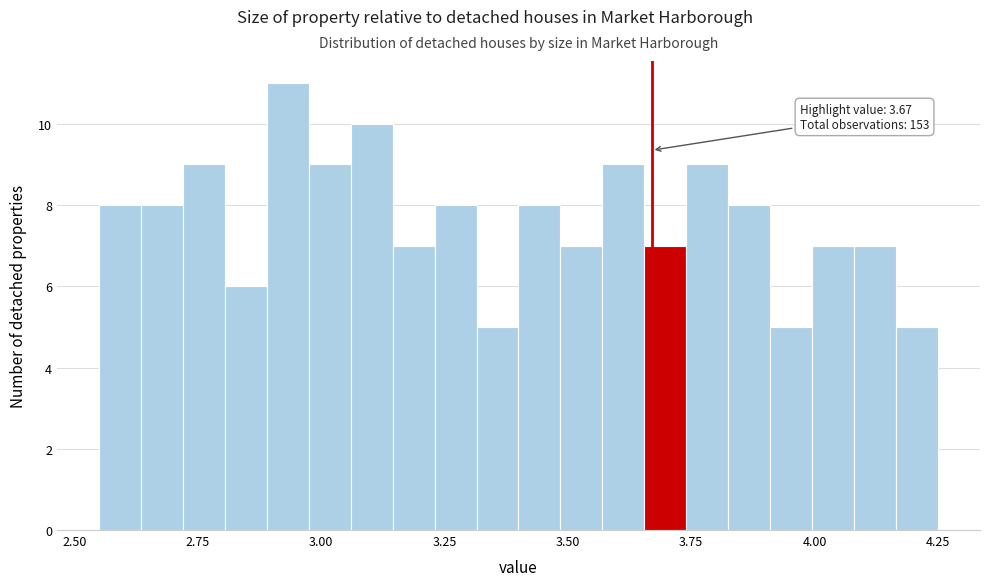

Read against the x-axis, roughly where is the centre of the tallest bar?

2.95